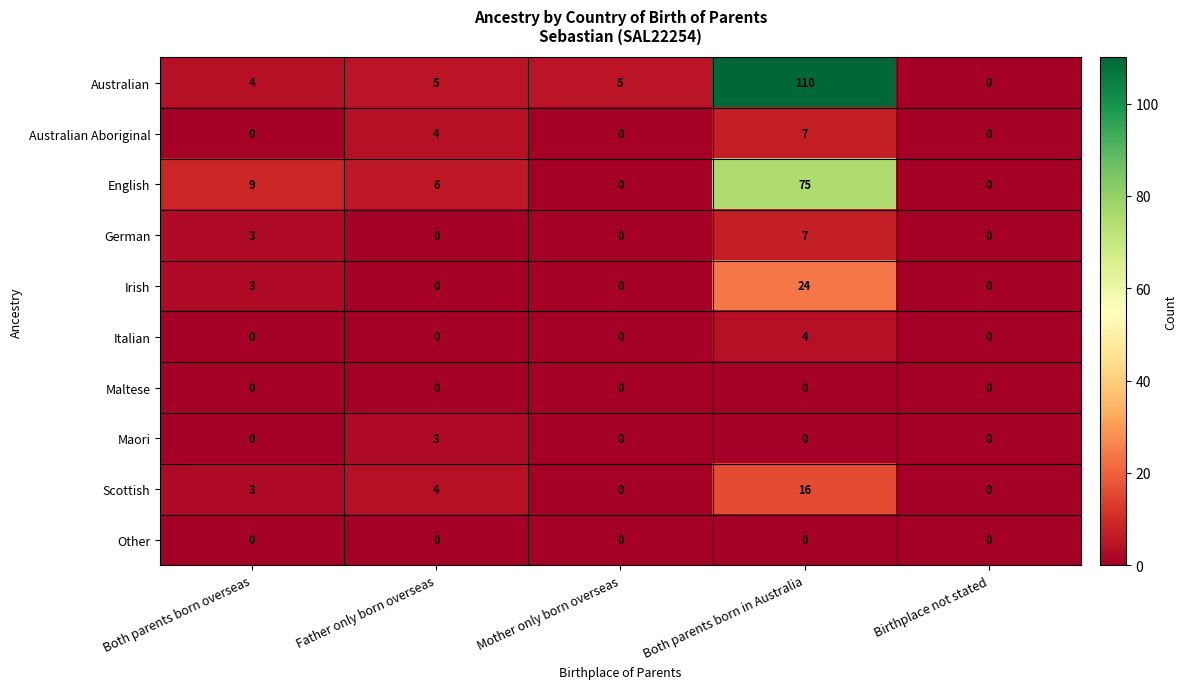

What is the sum of all Irish values?

27